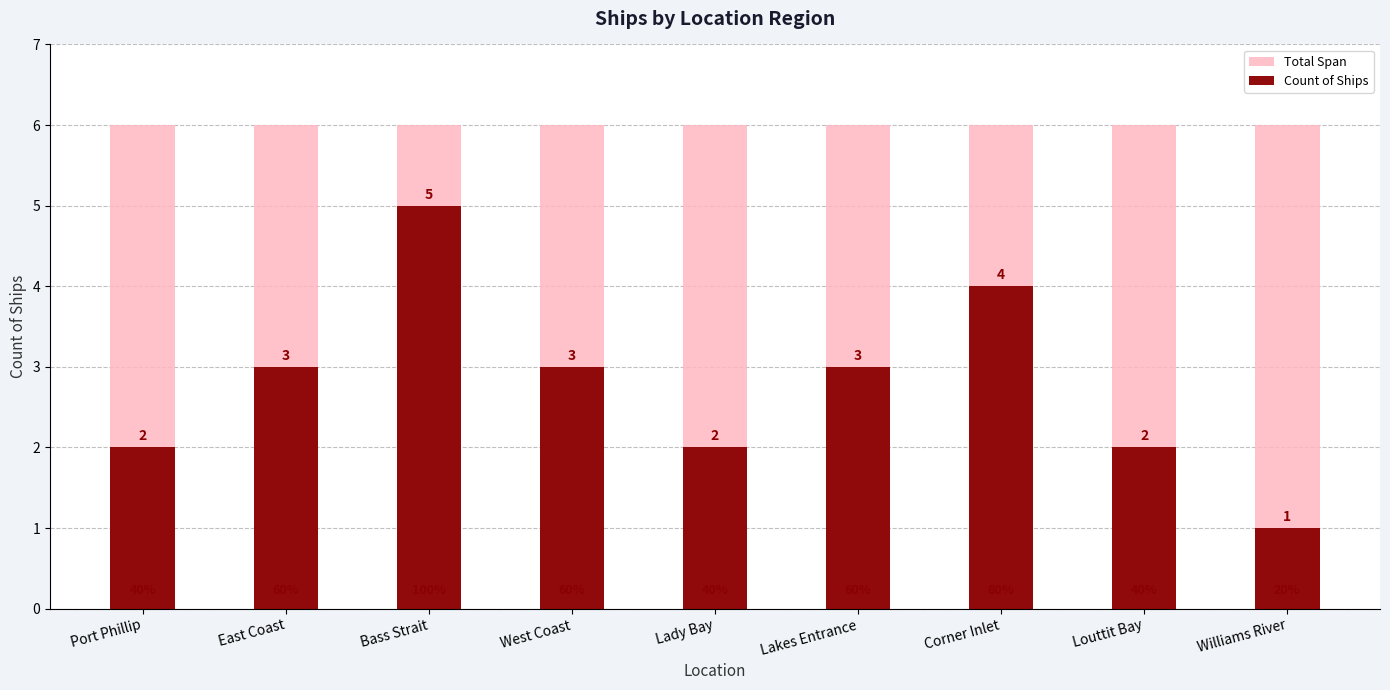

What is the maximum value for Total Span?

6